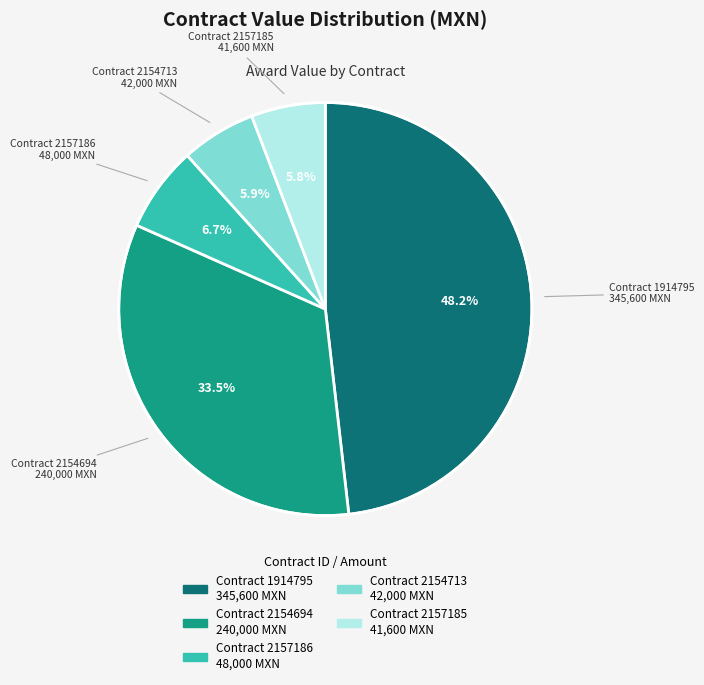

Is there any slice that represents more than half of the pie?

No